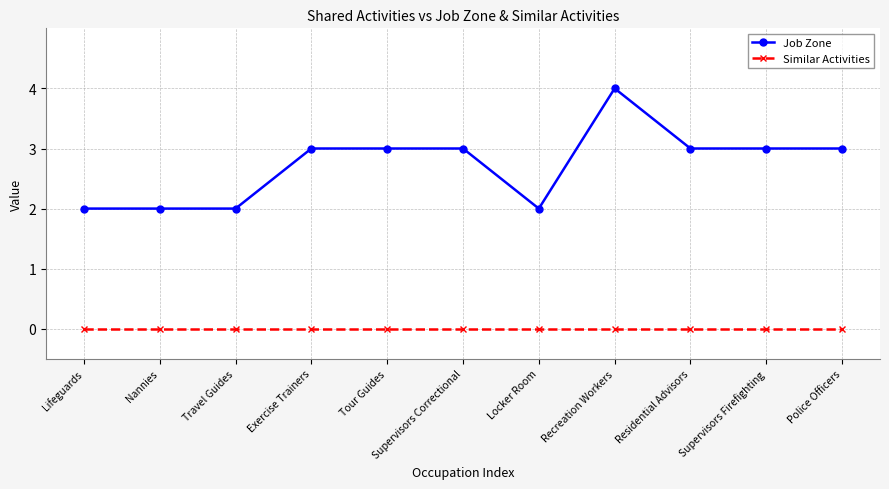

Rank the series by their maximum value, from highest to lowest.

Job Zone, Similar Activities